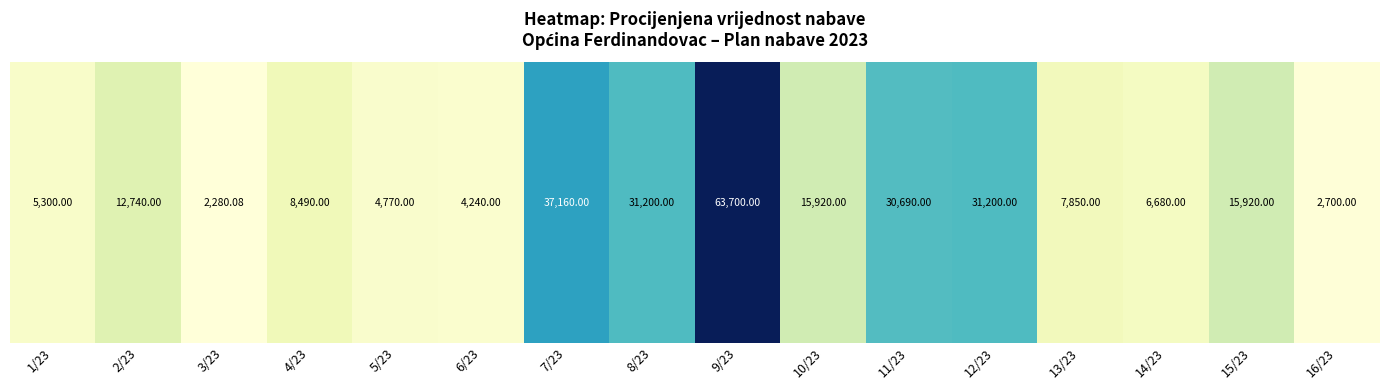

Reading left to right, list all the values displayed in this chart.

1/23=5300.0	2/23=12740.0	3/23=2280.1	4/23=8490.0	5/23=4770.0	6/23=4240.0	7/23=37160.0	8/23=31200.0	9/23=63700.0	10/23=15920.0	11/23=30690.0	12/23=31200.0	13/23=7850.0	14/23=6680.0	15/23=15920.0	16/23=2700.0